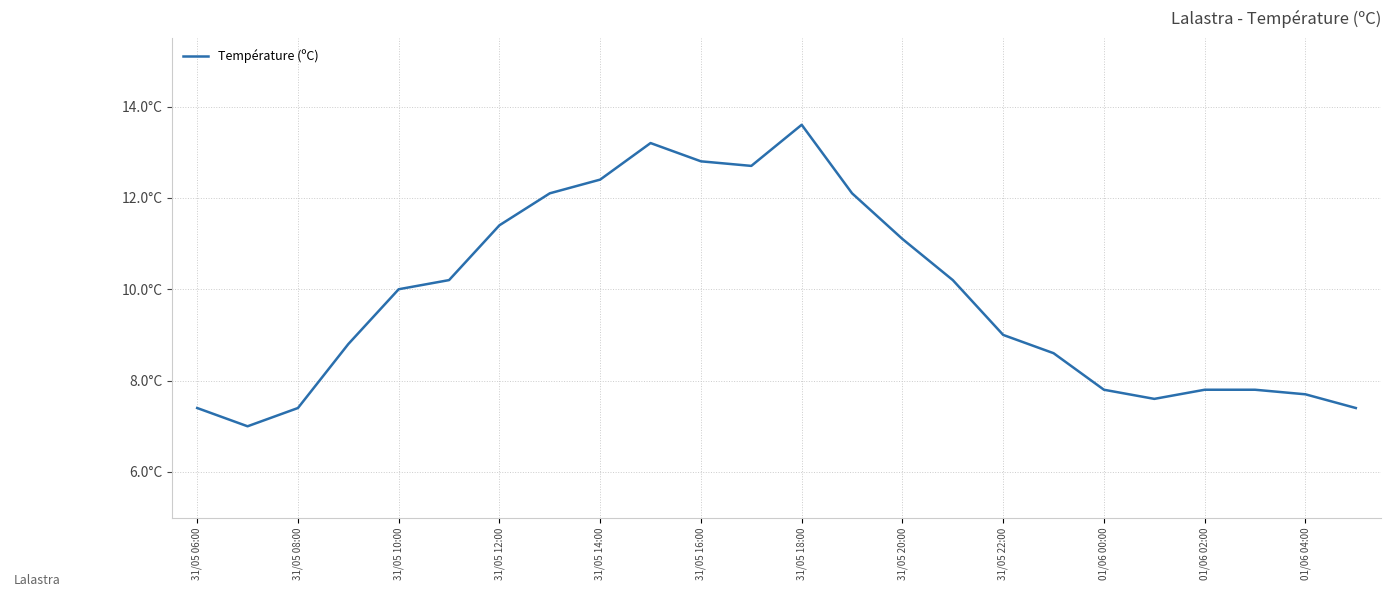

What is the difference between the maximum and minimum values?

6.6